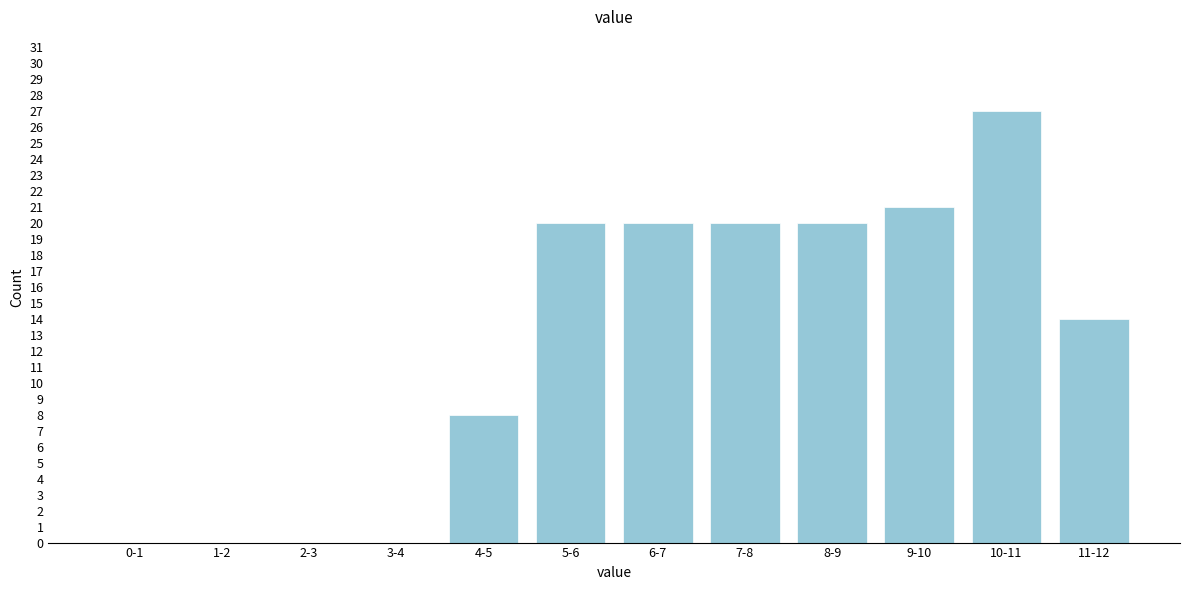

Reading left to right, what are all the values shown in this chart?

0-1=0	1-2=0	2-3=0	3-4=0	4-5=8	5-6=20	6-7=20	7-8=20	8-9=20	9-10=21	10-11=27	11-12=14